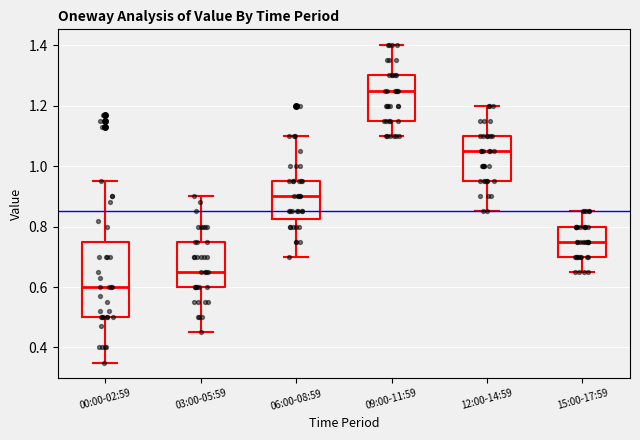

Reading left to right, transcribe this box plot: for each box, give where its median line is, the range the box spans, and where its two whiskers end, as read against the y-axis. The values are not printed on the chart, so give them approximately, as read against the axis.

00:00-02:59: median 0.60, box 0.50 to 0.76, whiskers 0.36 to 0.96
03:00-05:59: median 0.66, box 0.60 to 0.76, whiskers 0.46 to 0.90
06:00-08:59: median 0.90, box 0.82 to 0.96, whiskers 0.70 to 1.10
09:00-11:59: median 1.26, box 1.16 to 1.30, whiskers 1.10 to 1.40
12:00-14:59: median 1.06, box 0.96 to 1.10, whiskers 0.86 to 1.20
15:00-17:59: median 0.76, box 0.70 to 0.80, whiskers 0.66 to 0.86